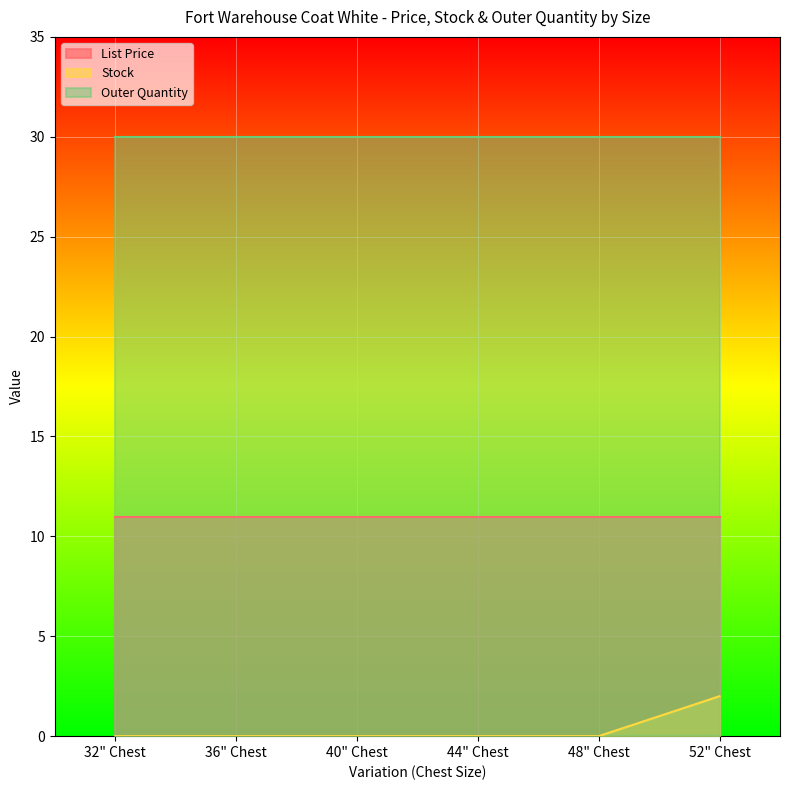

Reading right to left, what are all the values shown in this chart?

List Price: 52" Chest=10.9	48" Chest=10.9	44" Chest=10.9	40" Chest=10.9	36" Chest=10.9	32" Chest=10.9
Stock: 52" Chest=2.0	48" Chest=0.0	44" Chest=0.0	40" Chest=0.0	36" Chest=0.0	32" Chest=0.0
Outer Quantity: 52" Chest=30.0	48" Chest=30.0	44" Chest=30.0	40" Chest=30.0	36" Chest=30.0	32" Chest=30.0